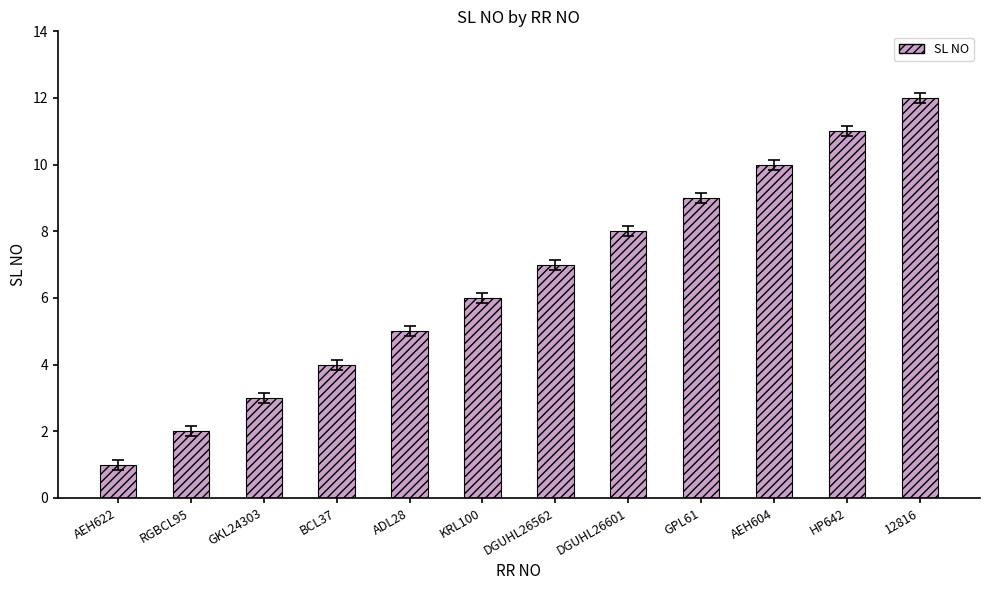

Are the bars horizontal?

No